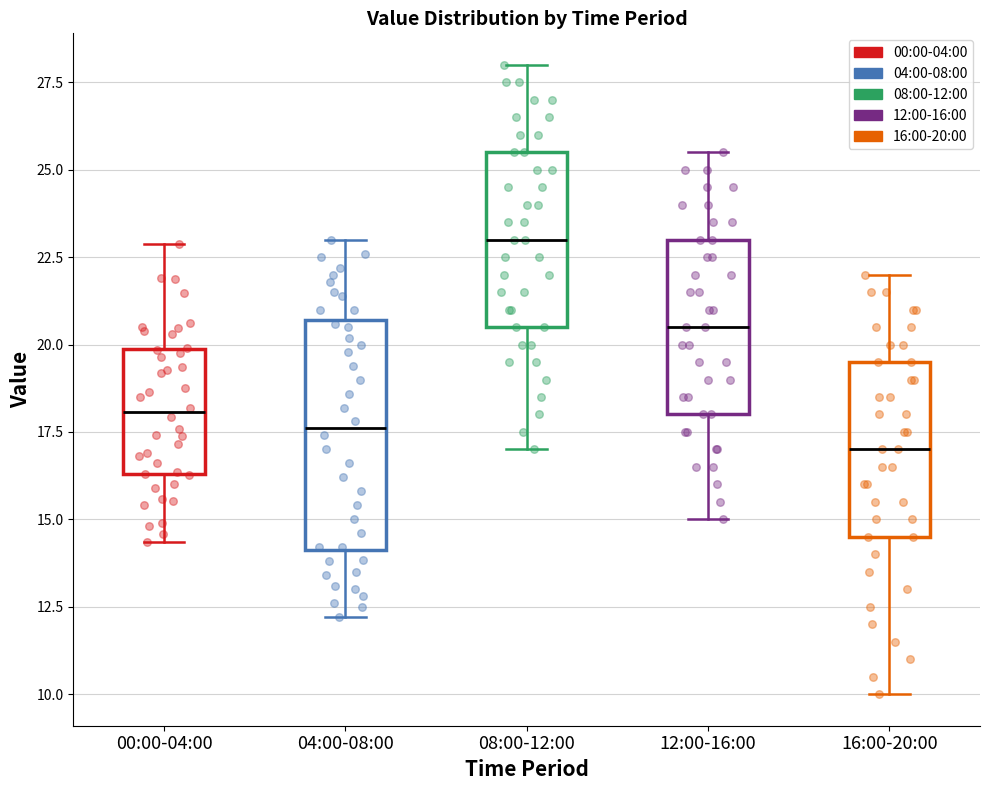

Reading left to right, transcribe this box plot: for each box, give where its median line is, the range the box spans, and where its two whiskers end, as read against the y-axis. The values are not printed on the chart, so give them approximately, as read against the axis.

00:00-04:00: median 18.0, box 16.5 to 20.0, whiskers 14.5 to 23.0
04:00-08:00: median 17.5, box 14.0 to 20.5, whiskers 12.0 to 23.0
08:00-12:00: median 23.0, box 20.5 to 25.5, whiskers 17.0 to 28.0
12:00-16:00: median 20.5, box 18.0 to 23.0, whiskers 15.0 to 25.5
16:00-20:00: median 17.0, box 14.5 to 19.5, whiskers 10.0 to 22.0